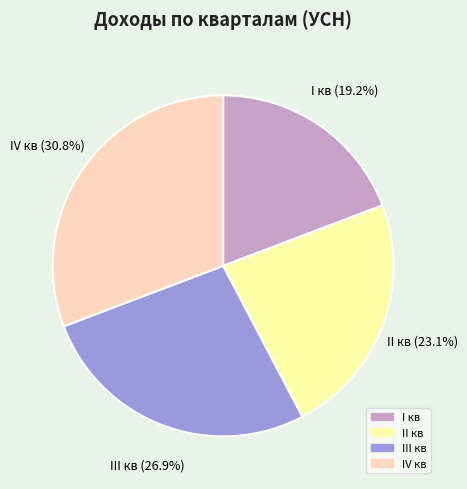

To the nearest percent, what percentage of the pie is III кв?

27%